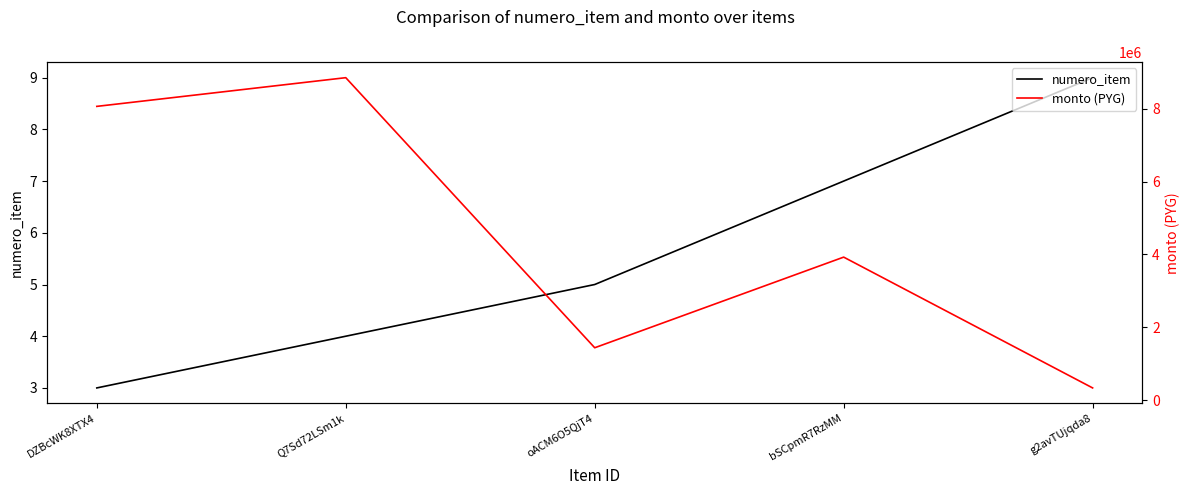

Reading right to left, transcribe all the data shown in this chart.

numero_item: 9	7	5	4	3
monto (PYG): 335000	3925000	1437500	8850000	8062500